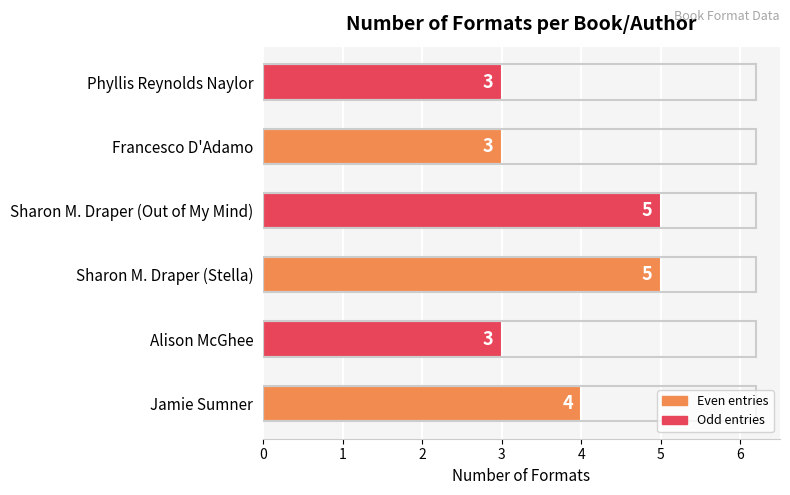

What is the greatest value displayed?

5